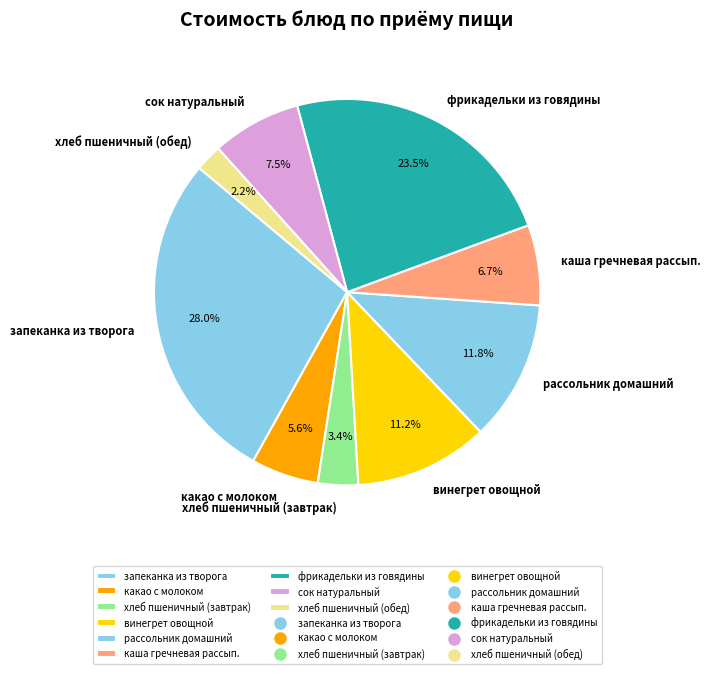

Is it true that какао с молоком is 20% of the pie?

False